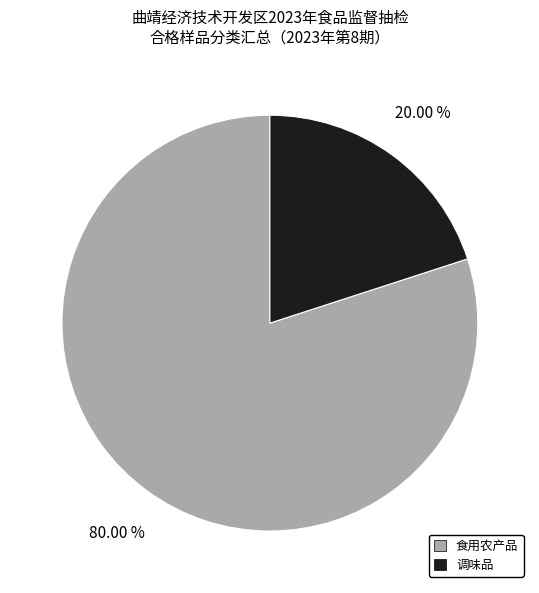

What is the ratio of the value at 食用农产品 to the value at 调味品?

4.0